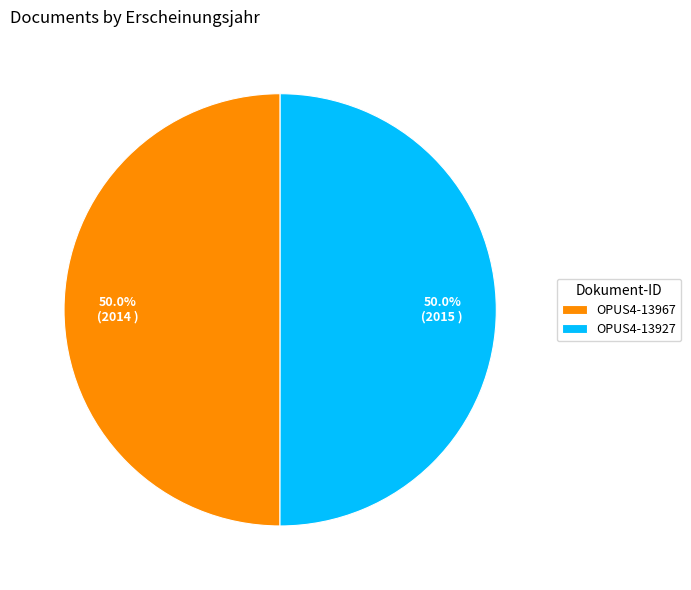

What percentage is NOT represented by OPUS4-13927?

50.0%